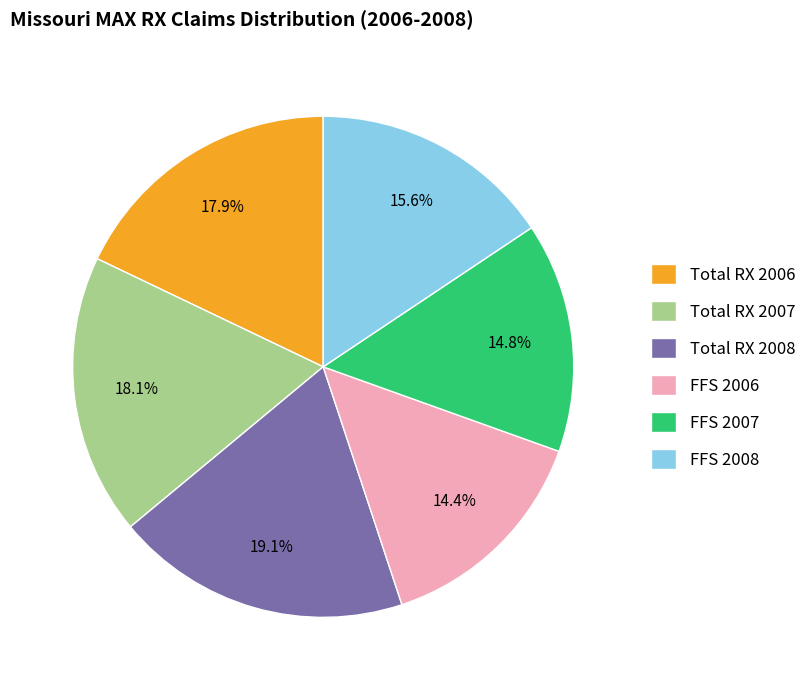

To the nearest percent, what is the difference between the largest and smallest slice percentages?

5%